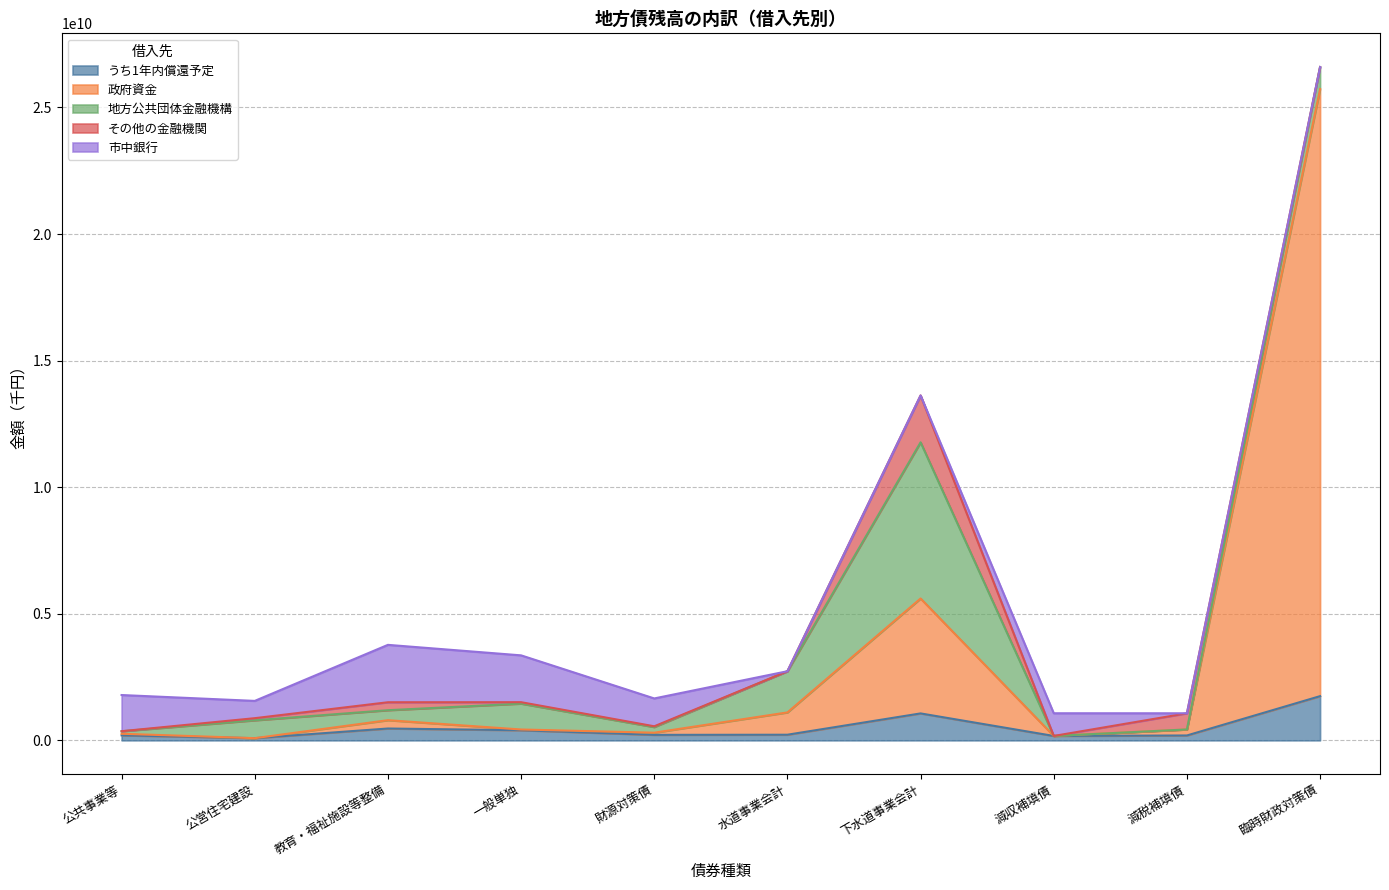

Reading left to right, transcribe all the data shown in this chart.

うち1年内償還予定: 公共事業等=197875215	公営住宅建設=86614856	教育・福祉施設等整備=468047116	一般単独=399357251	財源対策債=216963817	水道事業会計=222571000	下水道事業会計=1064390000	減収補填債=174272347	減税補填債=193452906	臨時財政対策債=1746892900
政府資金: 公共事業等=62757995	公営住宅建設=0	教育・福祉施設等整備=328839960	一般単独=29784490	財源対策債=85915639	水道事業会計=881522553	下水道事業会計=4539615778	減収補填債=0	減税補填債=237435977	臨時財政対策債=23981412505
地方公共団体金融機構: 公共事業等=99080107	公営住宅建設=705389613	教育・福祉施設等整備=394366672	一般単独=1022171752	財源対策債=222125170	水道事業会計=1626867916	下水道事業会計=6169939248	減収補填債=0	減税補填債=0	臨時財政対策債=870793250
その他の金融機関: 公共事業等=1807035	公営住宅建設=84024521	教育・福祉施設等整備=314058657	一般単独=56303679	財源対策債=31097642	水道事業会計=0	下水道事業会計=1850993655	減収補填債=0	減税補填債=638757941	臨時財政対策債=0
市中銀行: 公共事業等=1429087404	公営住宅建設=682903706	教育・福祉施設等整備=2267226553	一般単独=1850176664	財源対策債=1099595160	水道事業会計=0	下水道事業会計=0	減収補填債=896431668	減税補填債=0	臨時財政対策債=0